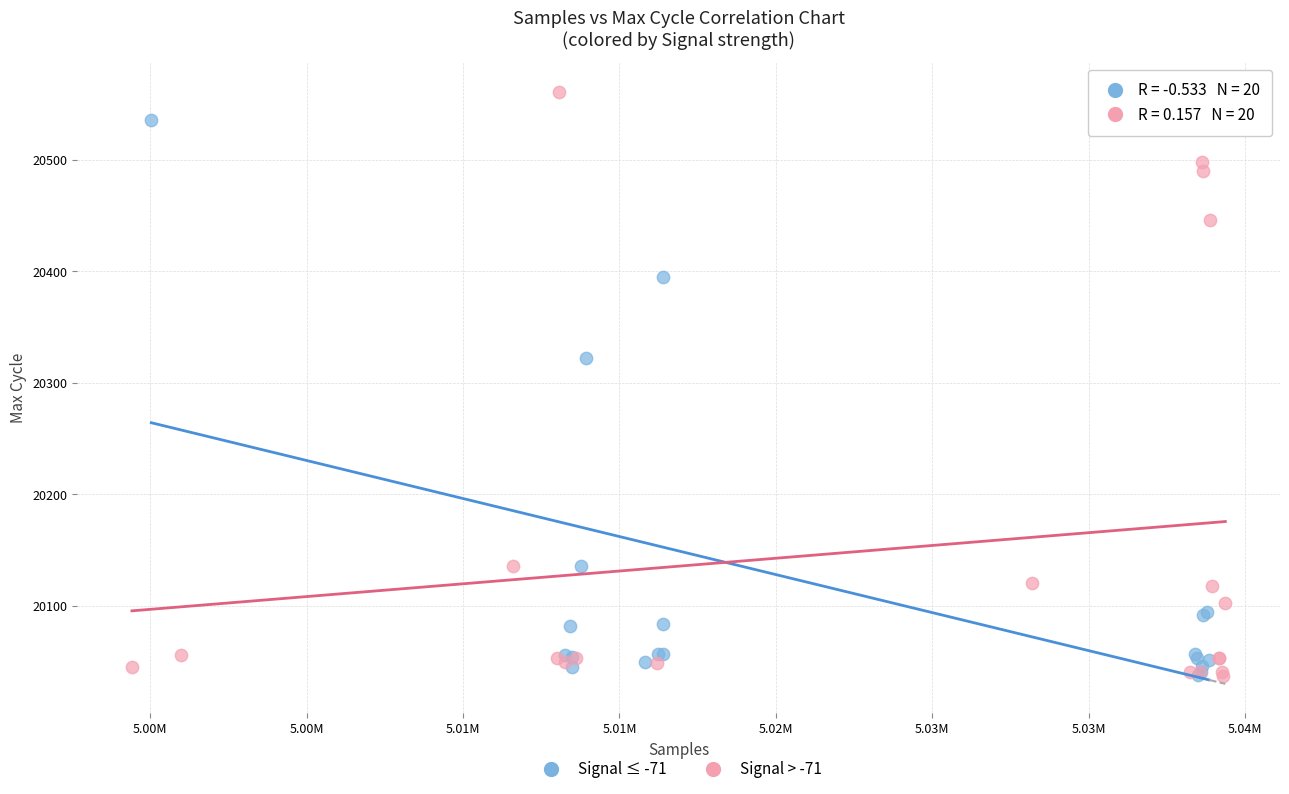

Which series reaches the maximum Y coordinate?

Signal > -71